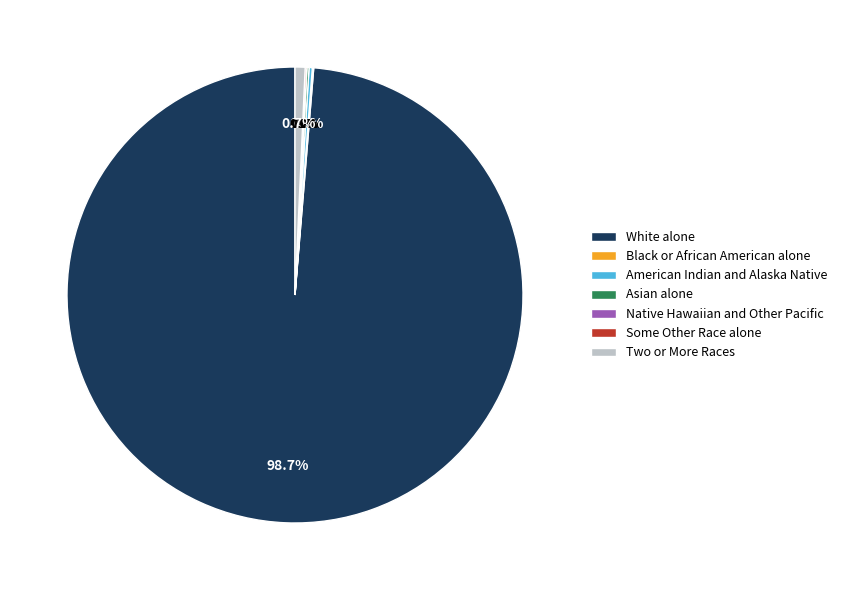

Combined, do Native Hawaiian and Other Pacific and White alone account for over 50%?

Yes